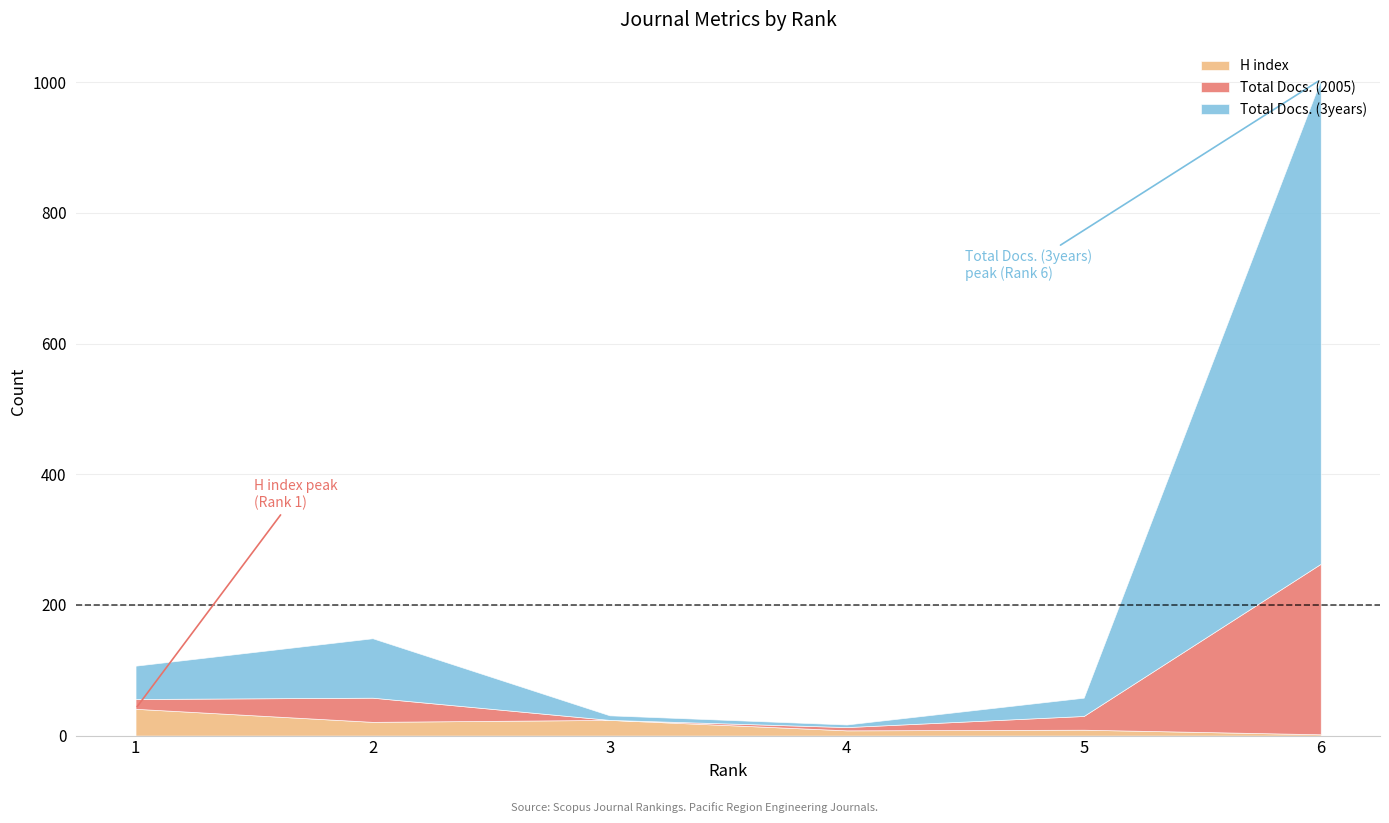

Rank the series at 3 from highest to lowest value.

H index, Total Docs. (3years), Total Docs. (2005)